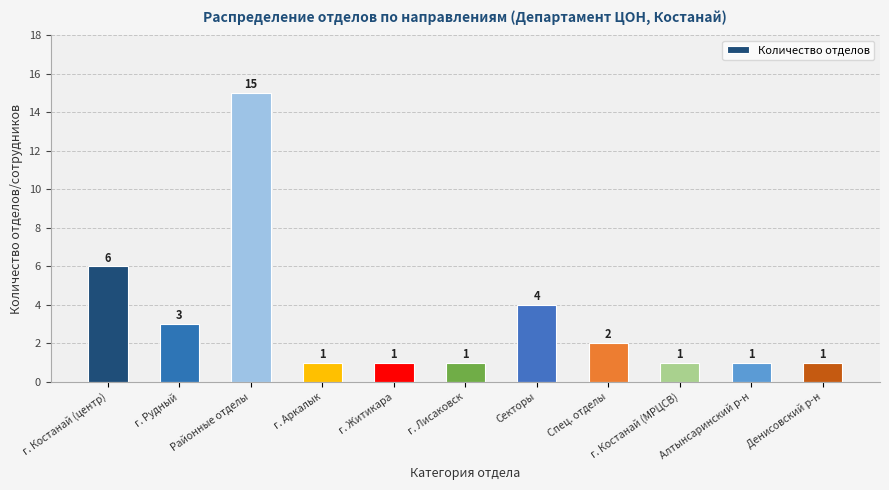

What is the greatest value displayed?

15